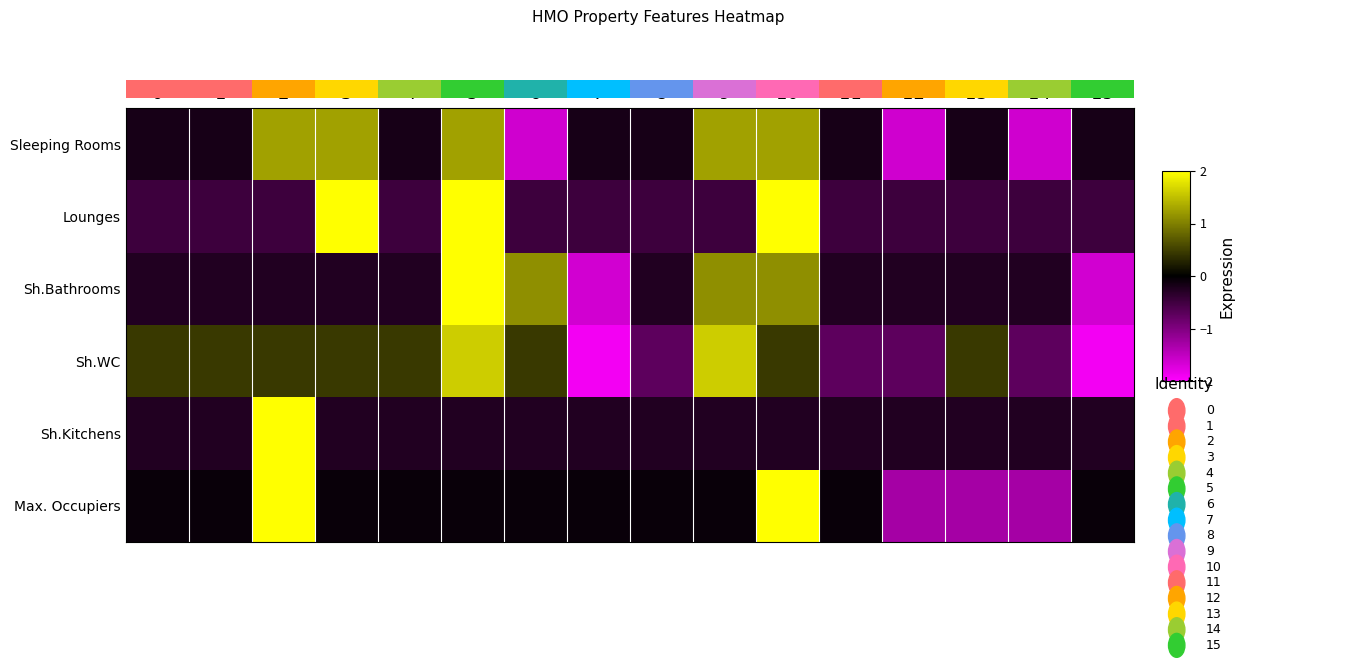

At 13, list the series in order from largest to smallest.

Sh.WC, Sleeping Rooms, Sh.Kitchens, Sh.Bathrooms, Lounges, Max. Occupiers